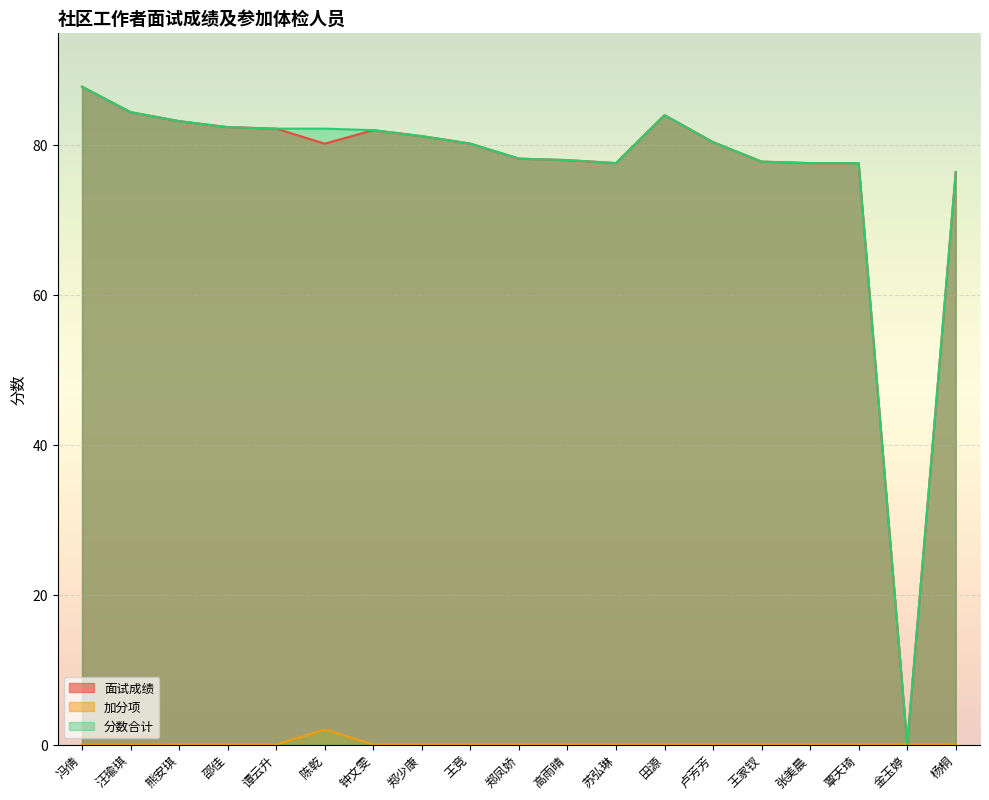

Rank the series at 汪瑜琪 from lowest to highest value.

加分项, 面试成绩, 分数合计